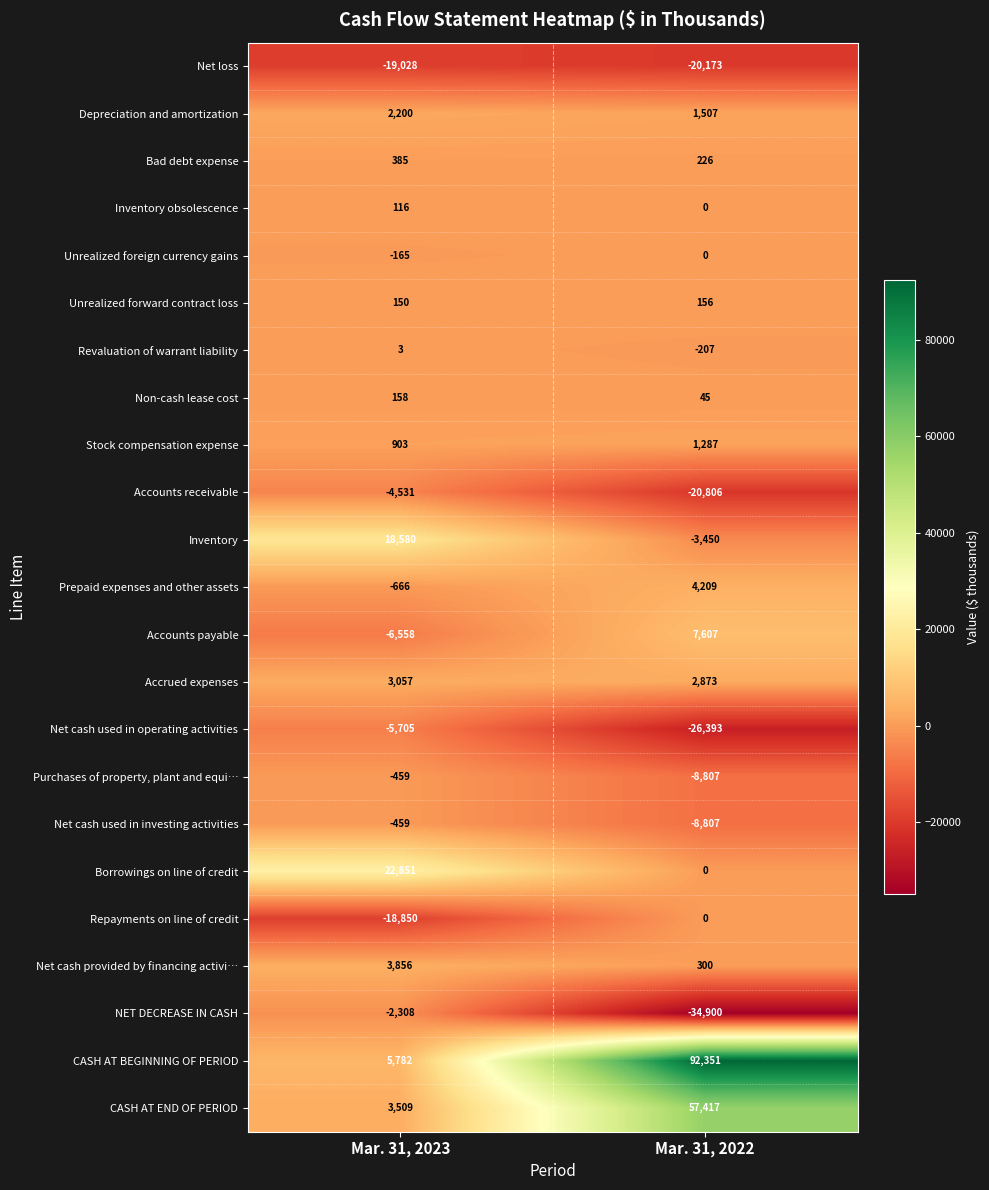

What is the total value across all series at Mar. 31, 2022?

44435